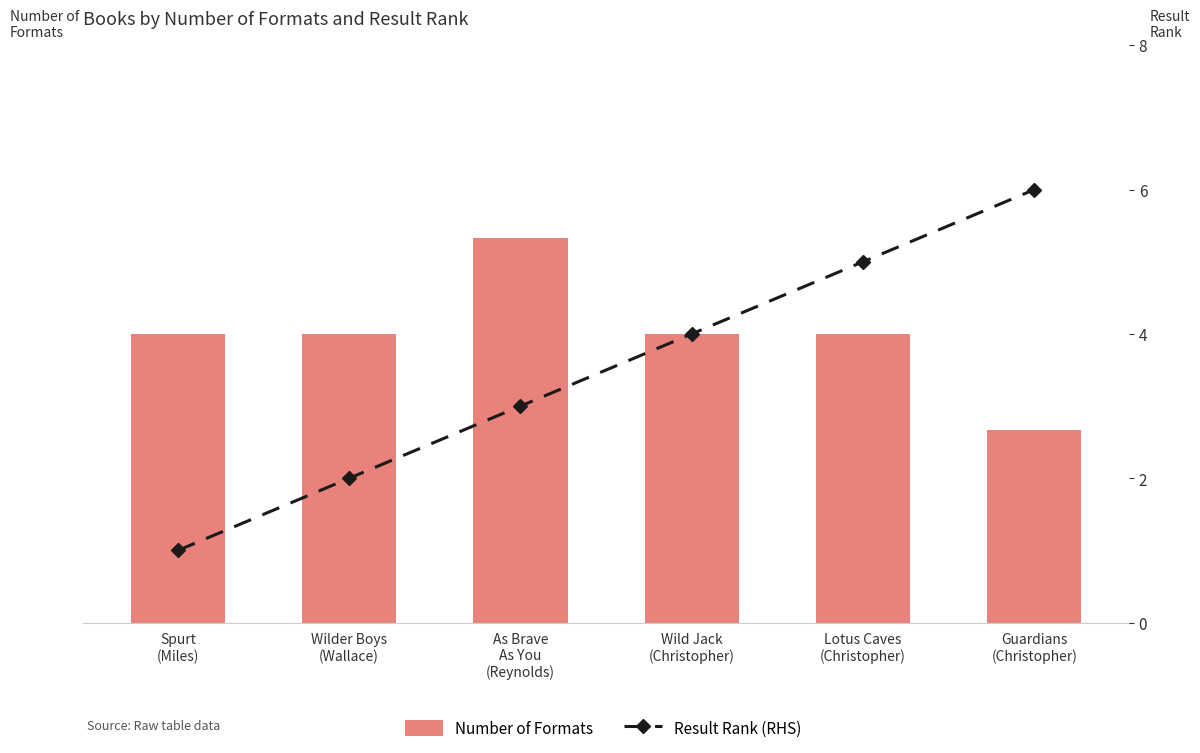

Read the Number of Formats value at As Brave
As You
(Reynolds).

4